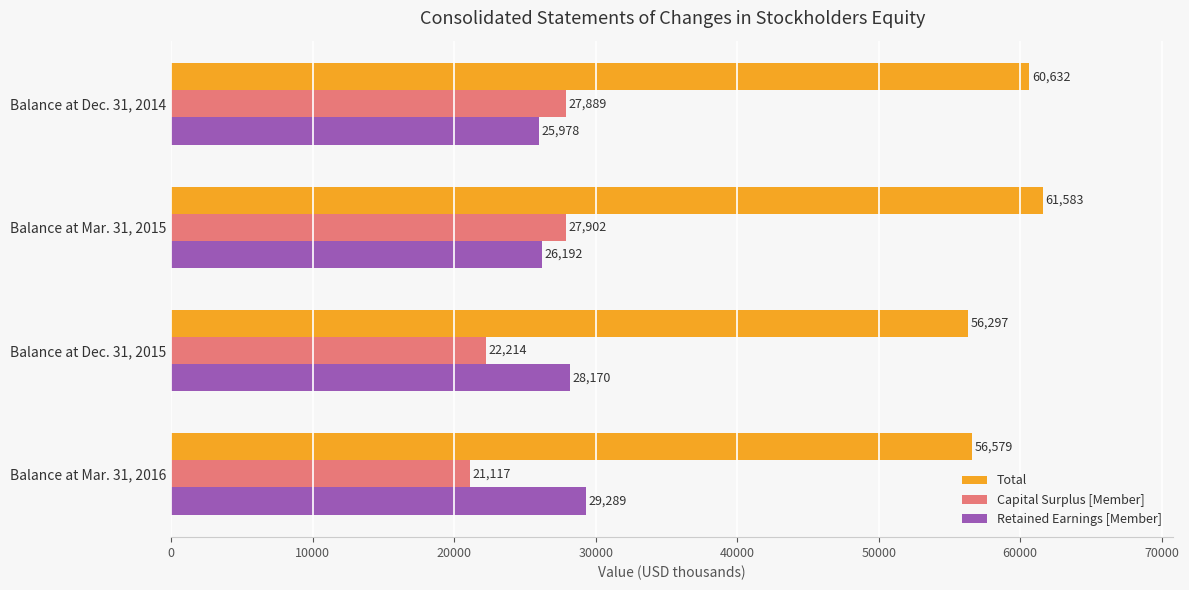

List the series in order of their peak value, lowest first.

Capital Surplus [Member], Retained Earnings [Member], Total